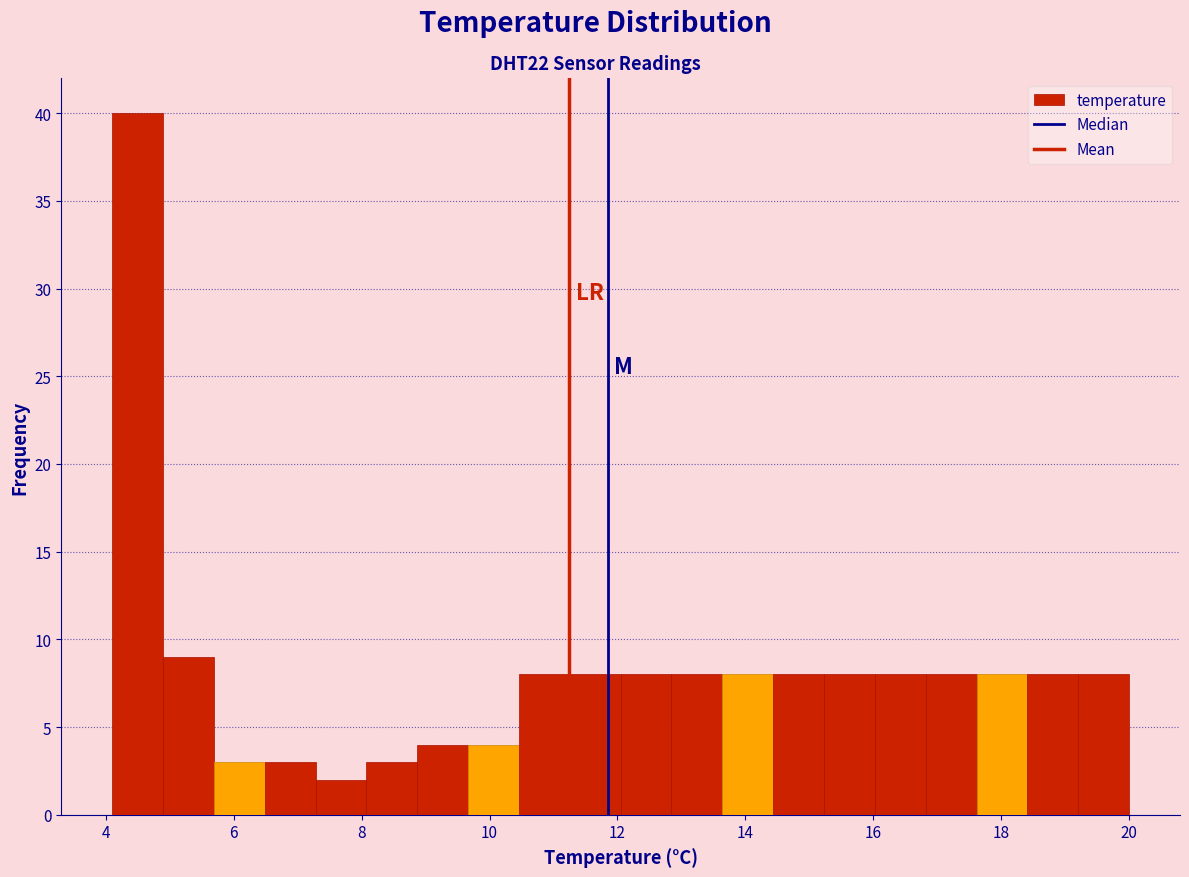

Read against the x-axis, roughly where is the centre of the tallest bar?

4.4